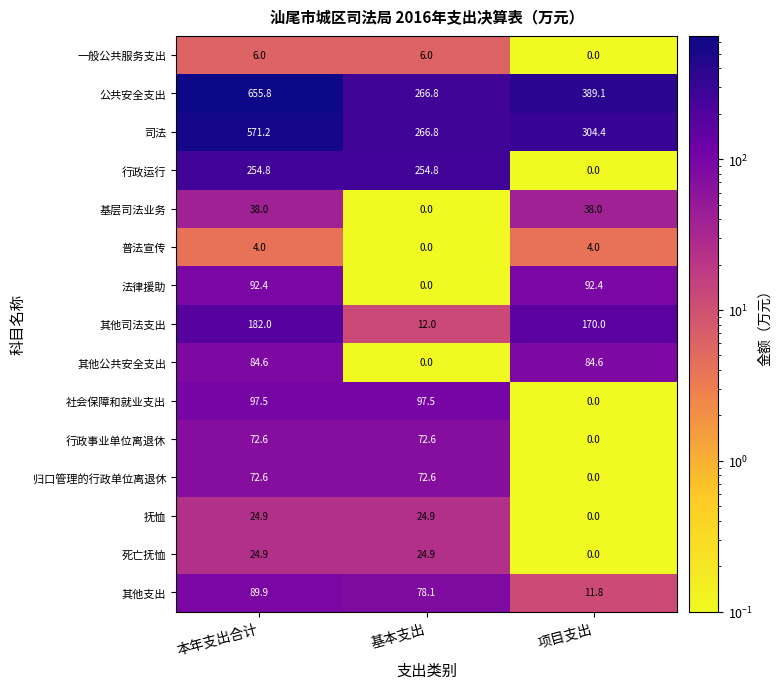

At which category does the chart reach its peak across all series?

本年支出合计